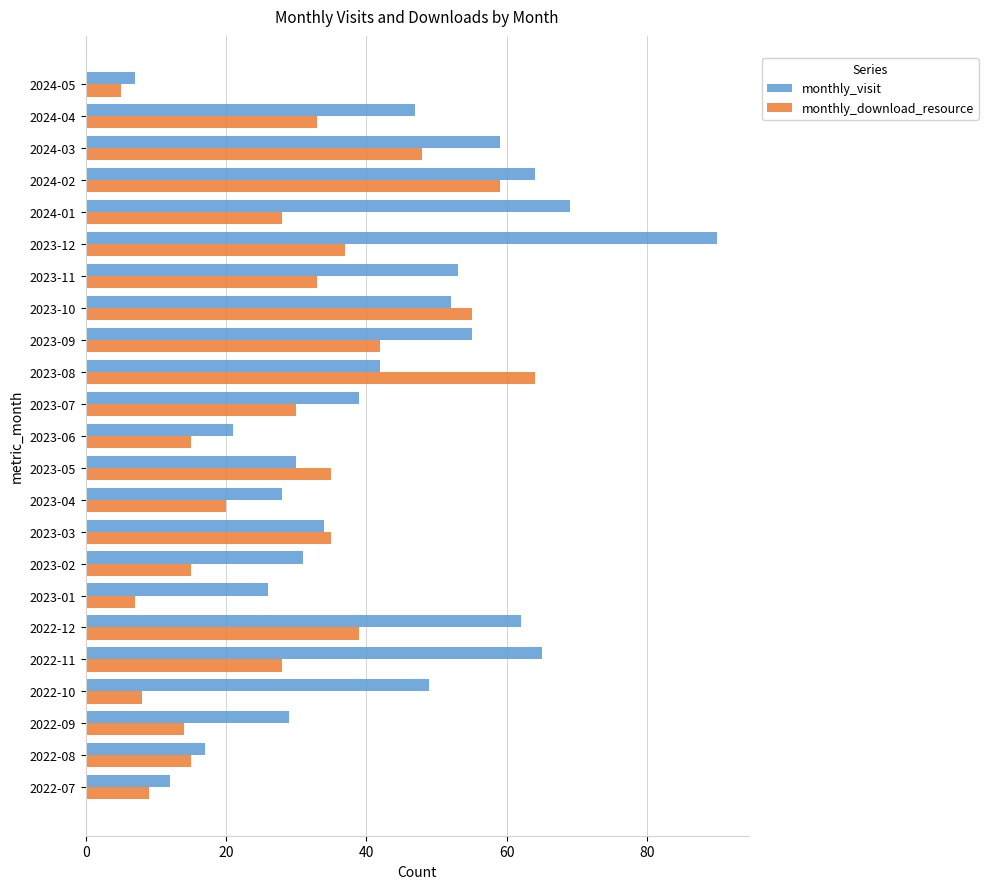

What is the spread (max minus min) of values at 2023-04?

8